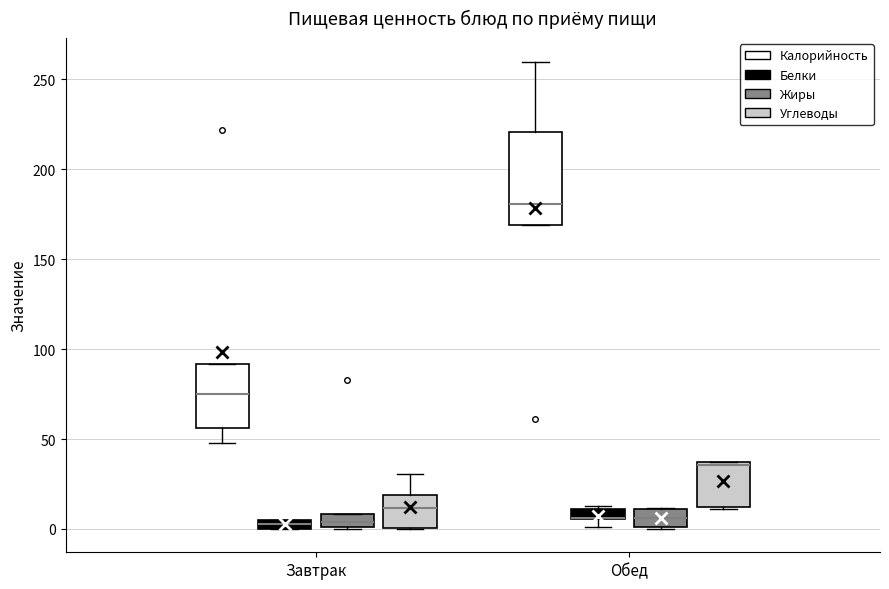

Comparing the boxes themselves (not the whiskers), which one is the tallest?

Обед (Калорийность)